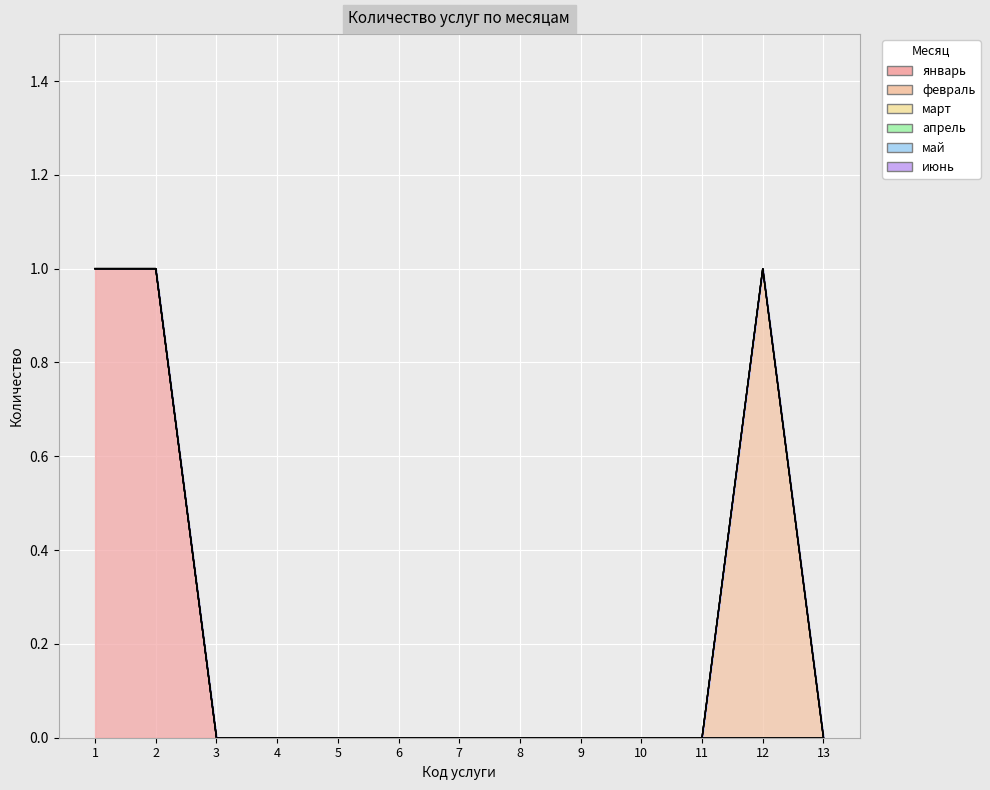

True or false: январь and февраль intersect in this chart.

False